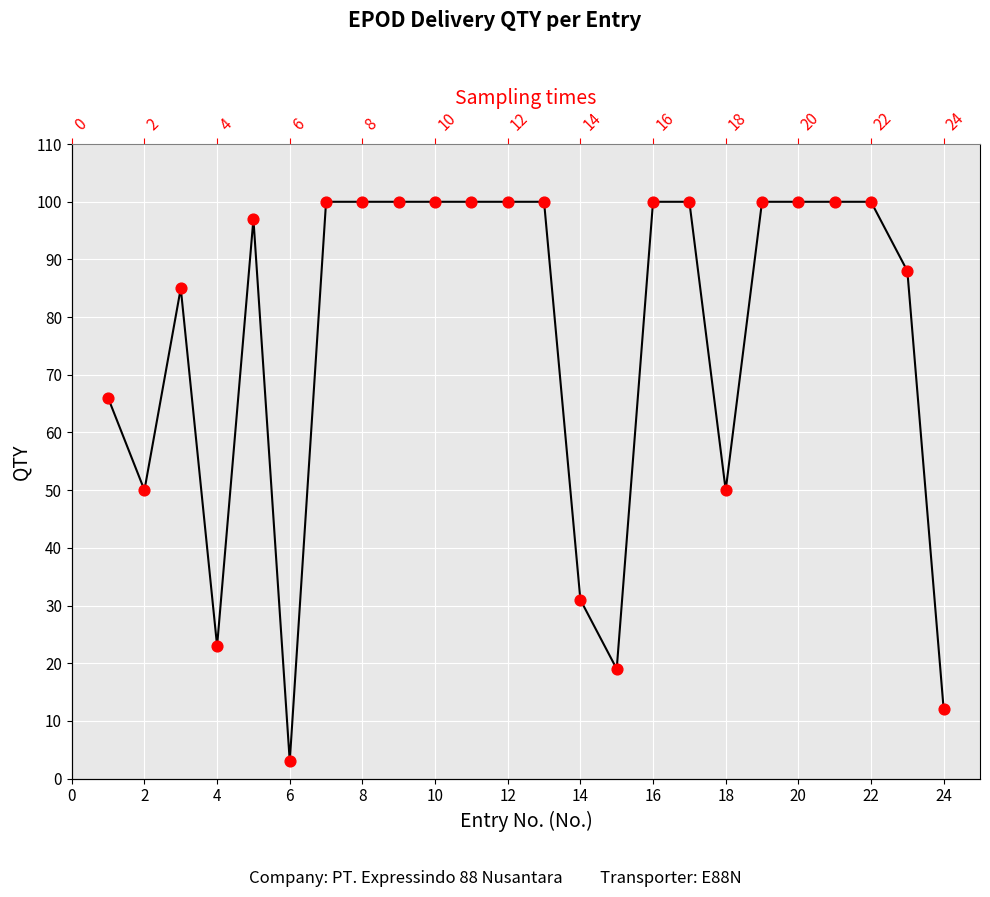

Approximately how many times larger is the value at 16 compared to 8?

1.0